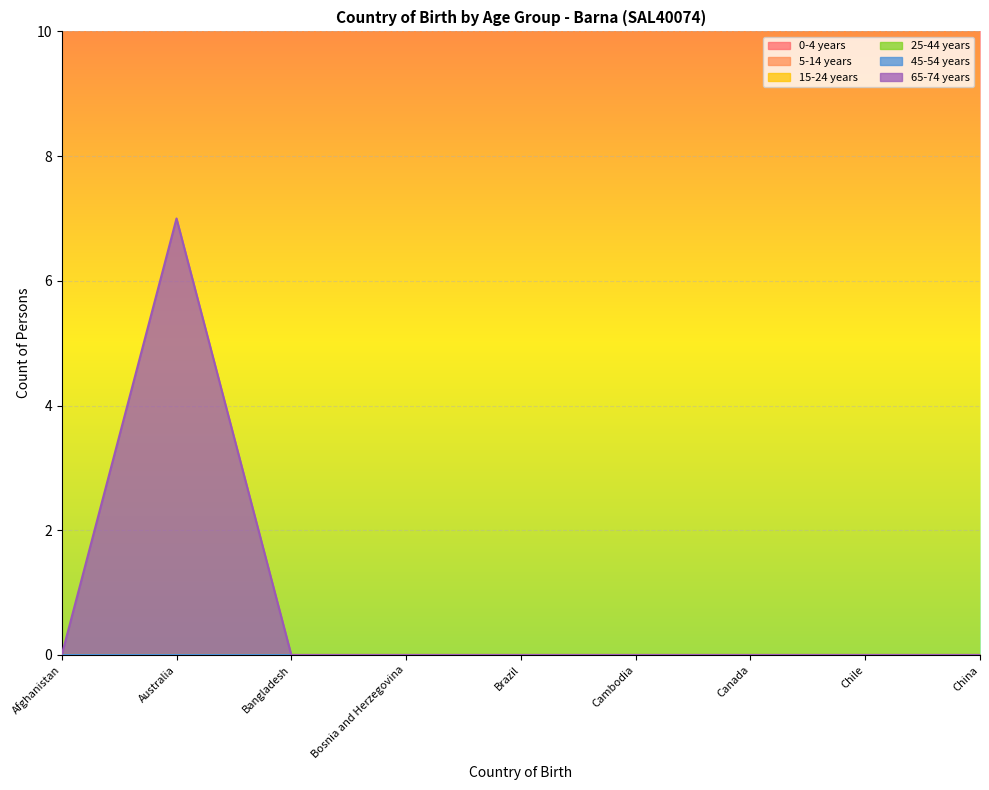

Count the number of data series in this chart.

6